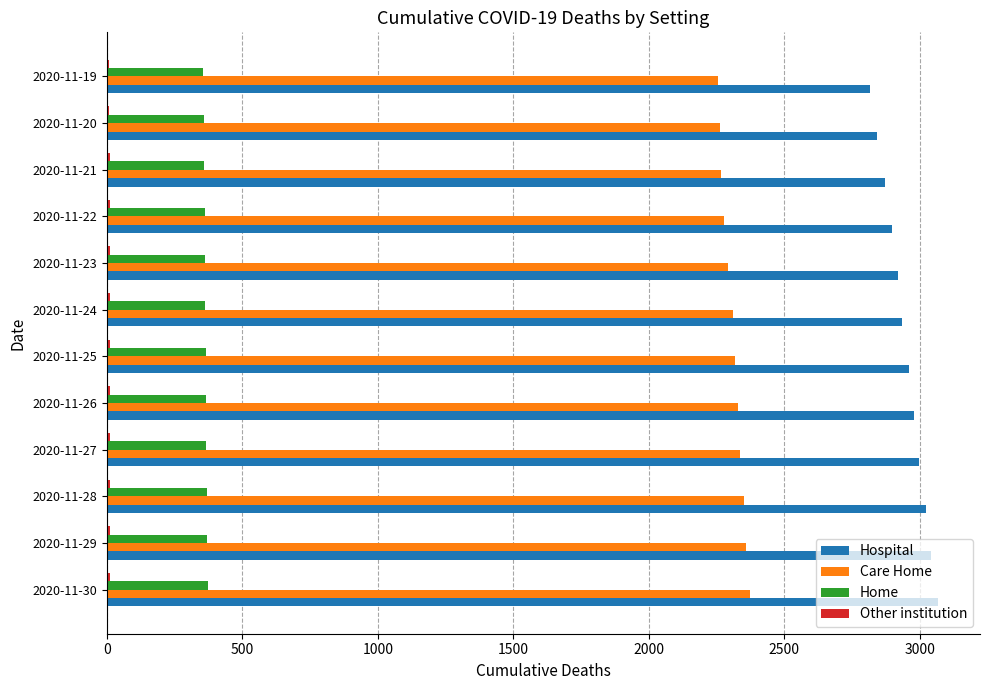

The value of Hospital at 2020-11-26 is 1240. True or false?

False